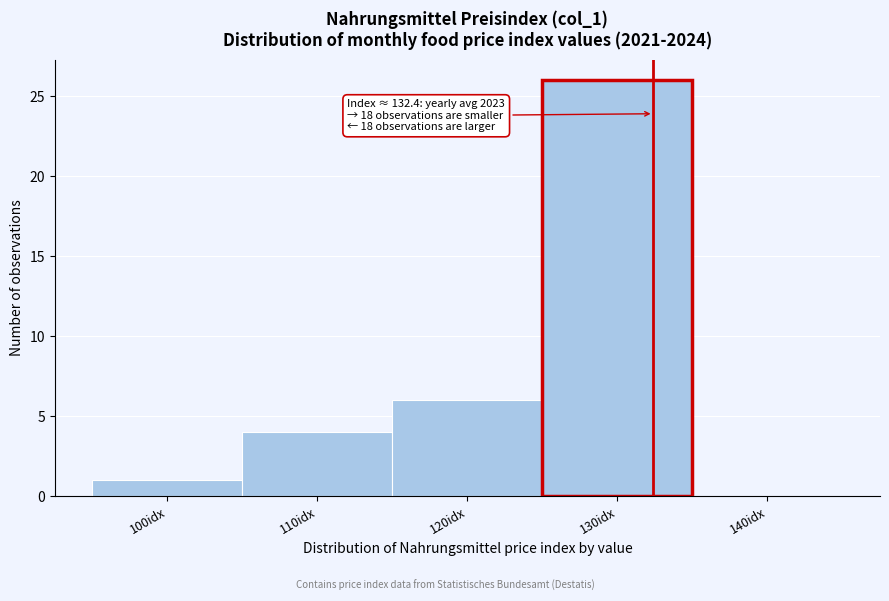

Which range on the x-axis has the tallest bar?

125 to 135